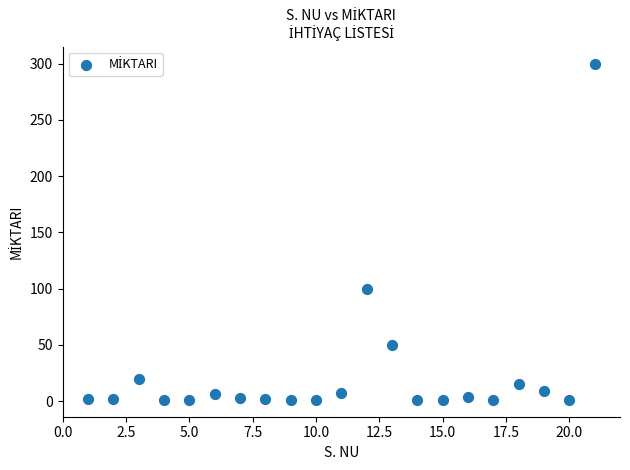

What Y value in the scatter plot is closest to 150?

100